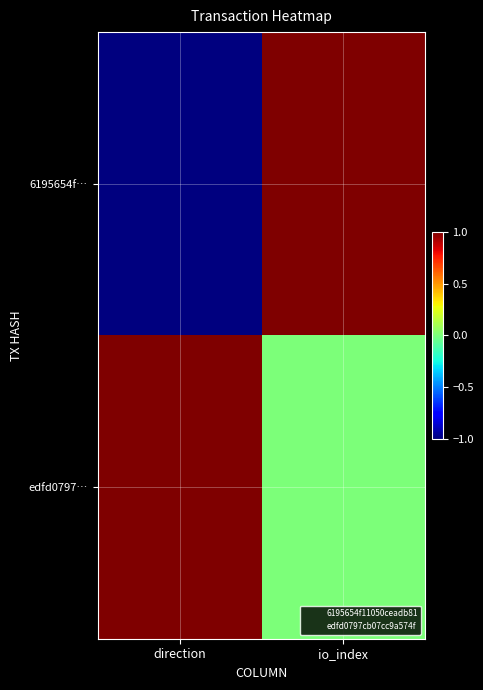

Which series has the largest total across all categories?

edfd0797…